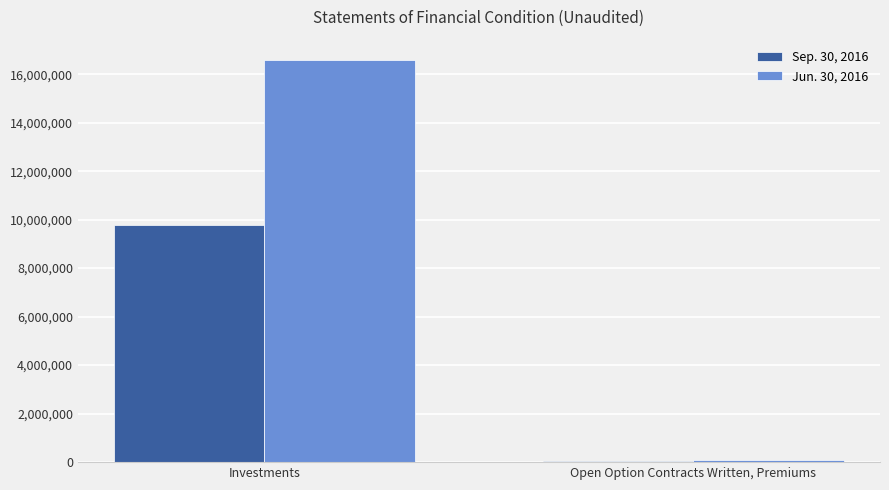

What is the sum of the Sep. 30, 2016 values at Investments and Open Option Contracts Written, Premiums?

9803418